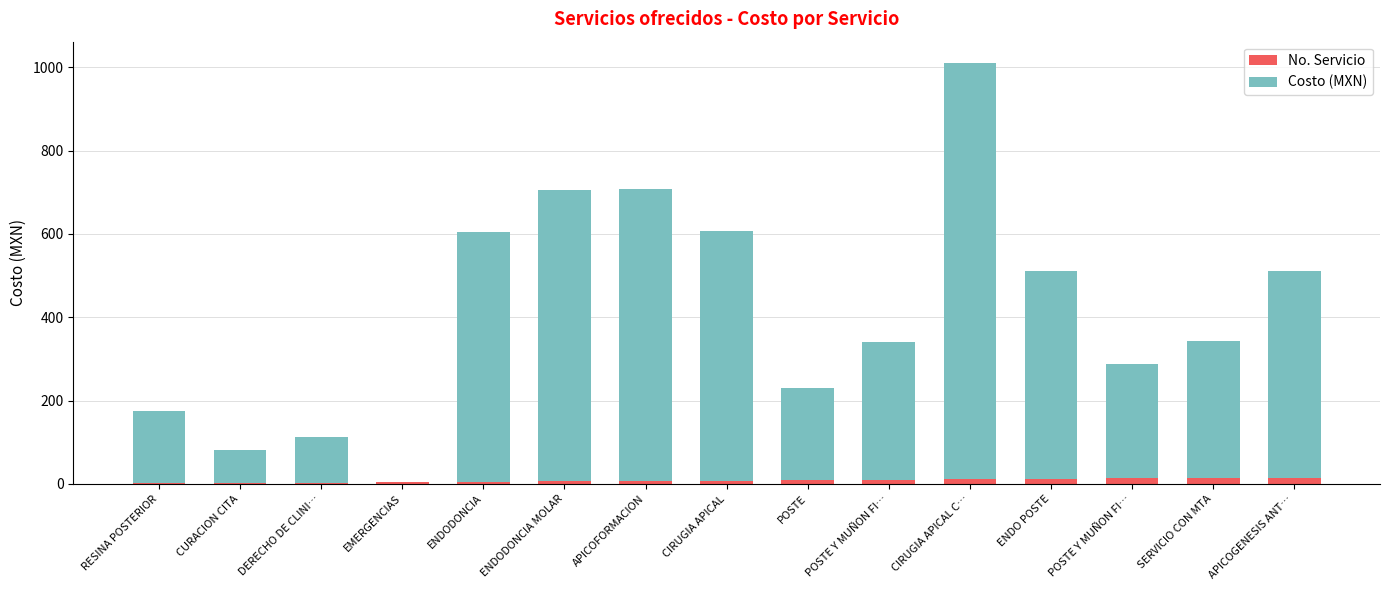

What are all the series names shown in the legend?

No. Servicio, Costo (MXN)